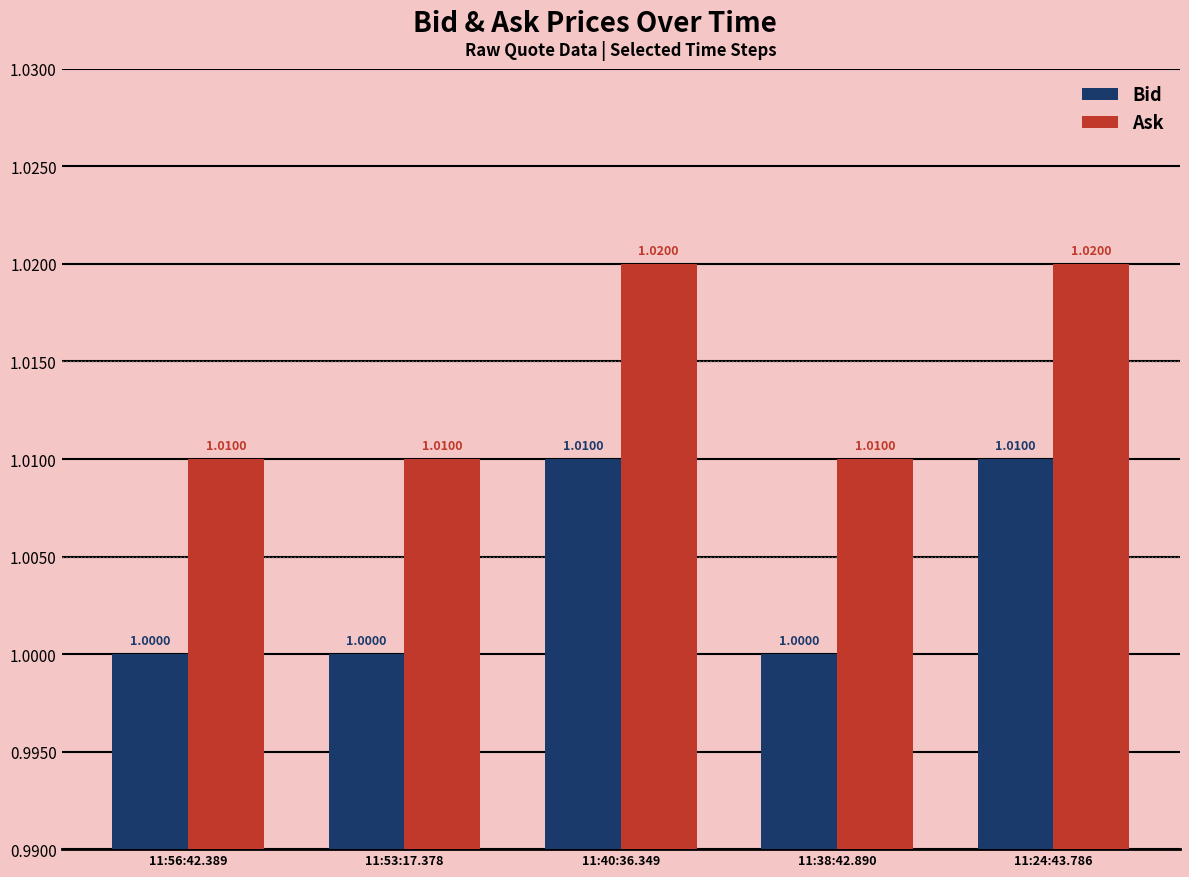

Is the value of Ask at 11:24:43.786 greater than the value of Bid at 11:40:36.349?

Yes